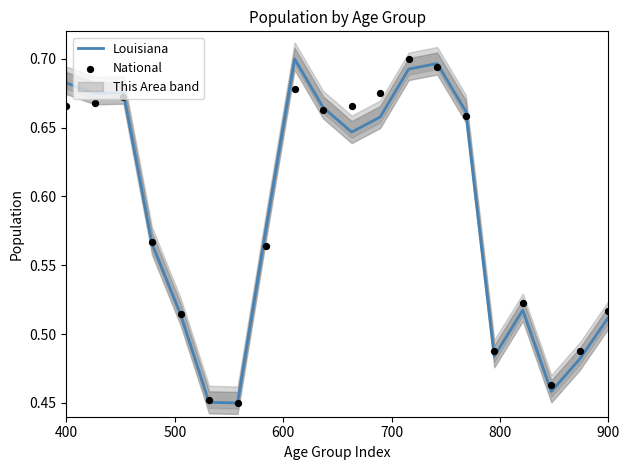

Which series has the largest total across all categories?

National